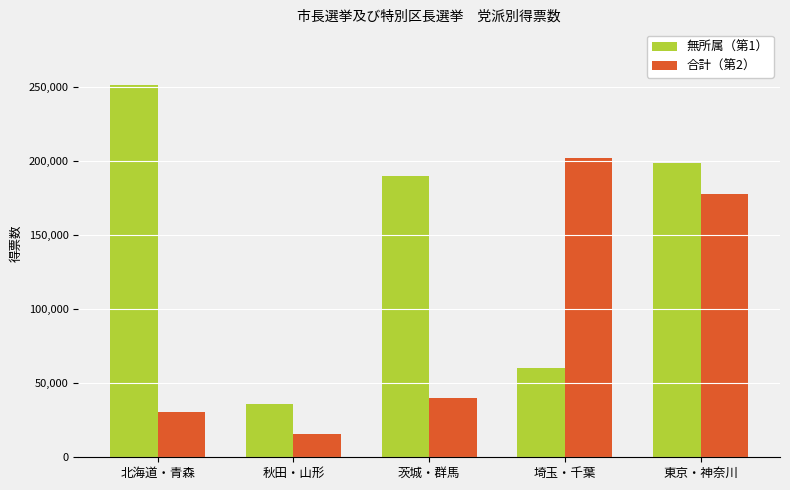

What is the sum of all 合計（第2） values?

466326